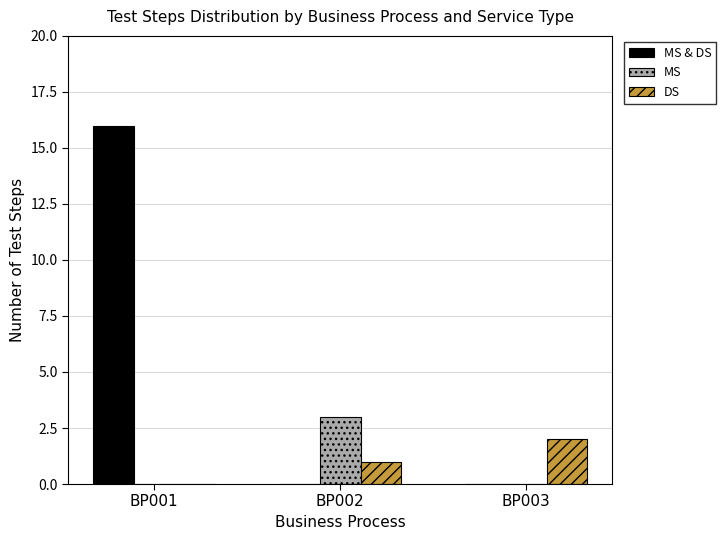

Reading left to right, list all the values displayed in this chart.

MS & DS: 16	0	0
MS: 0	3	0
DS: 0	1	2